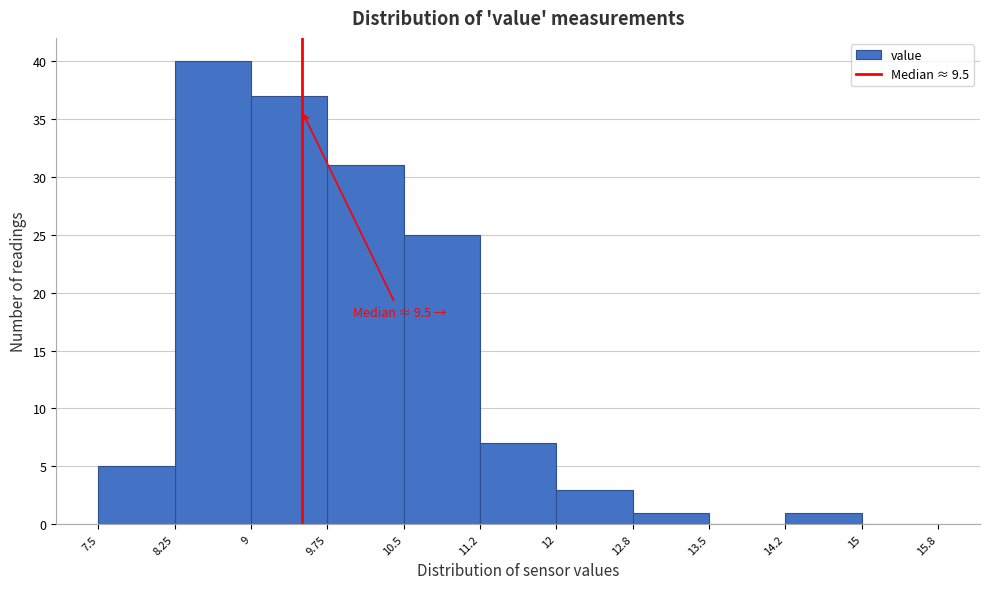

Over which range of the x-axis is the bar tallest?

8.25 to 9